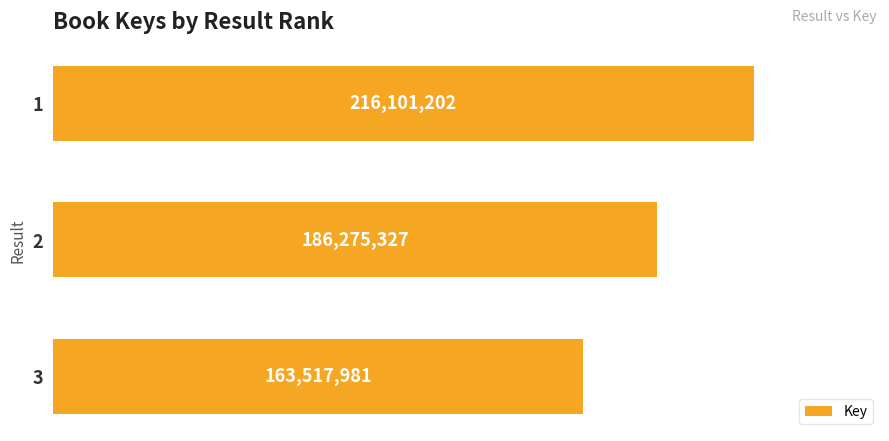

What is the value of the 1st bar from the top?

216101202